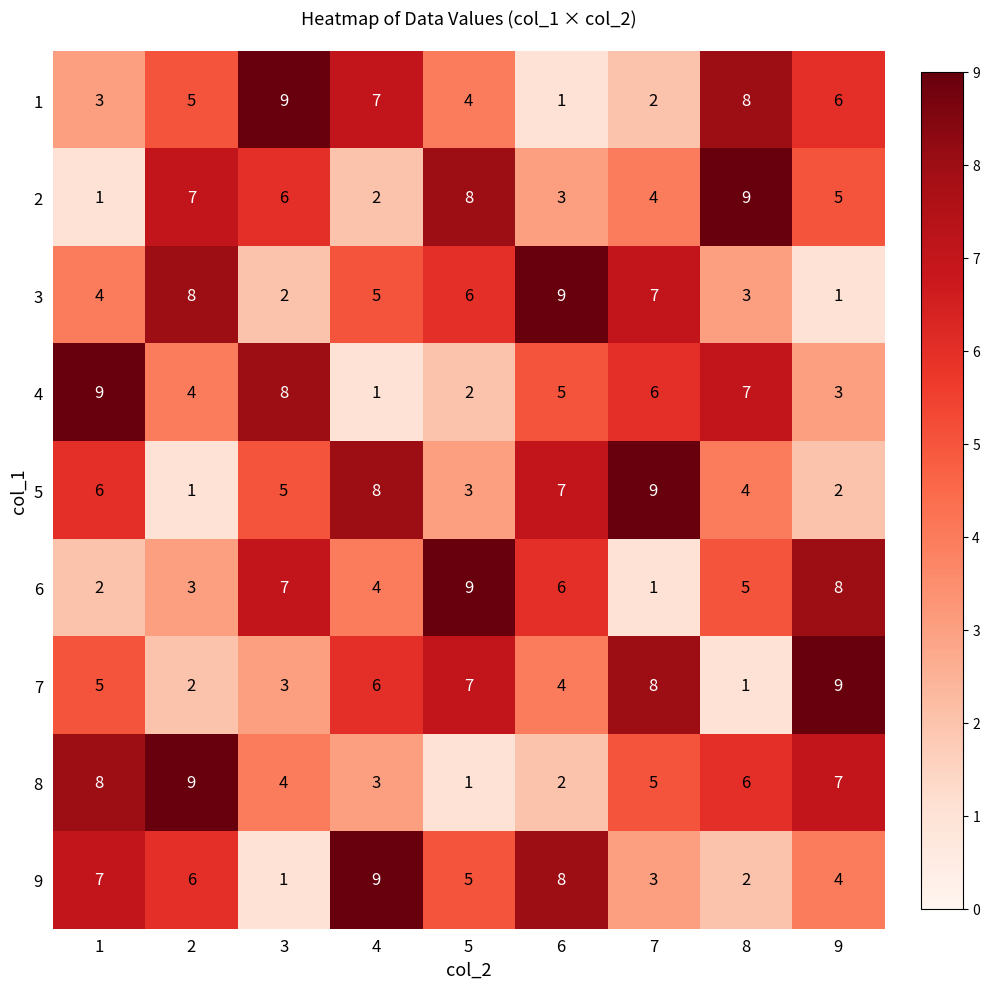

Between 2 and 7, which series saw the biggest shift?

5